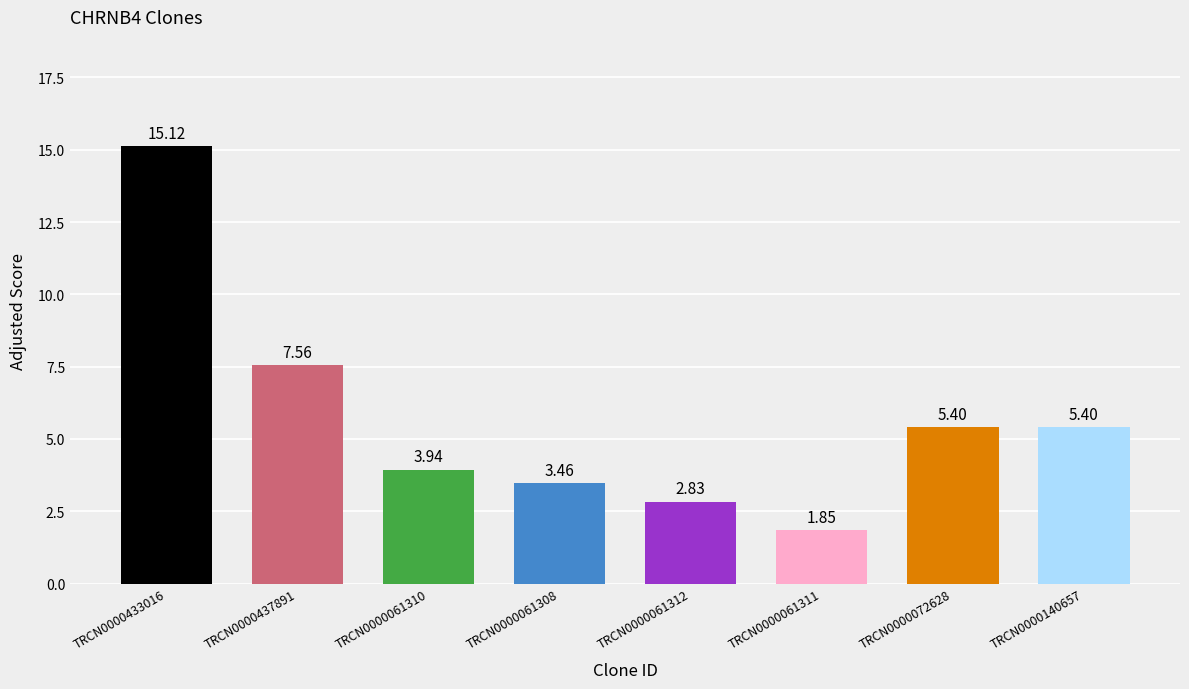

What is the difference between the maximum and second lowest values?

12.3